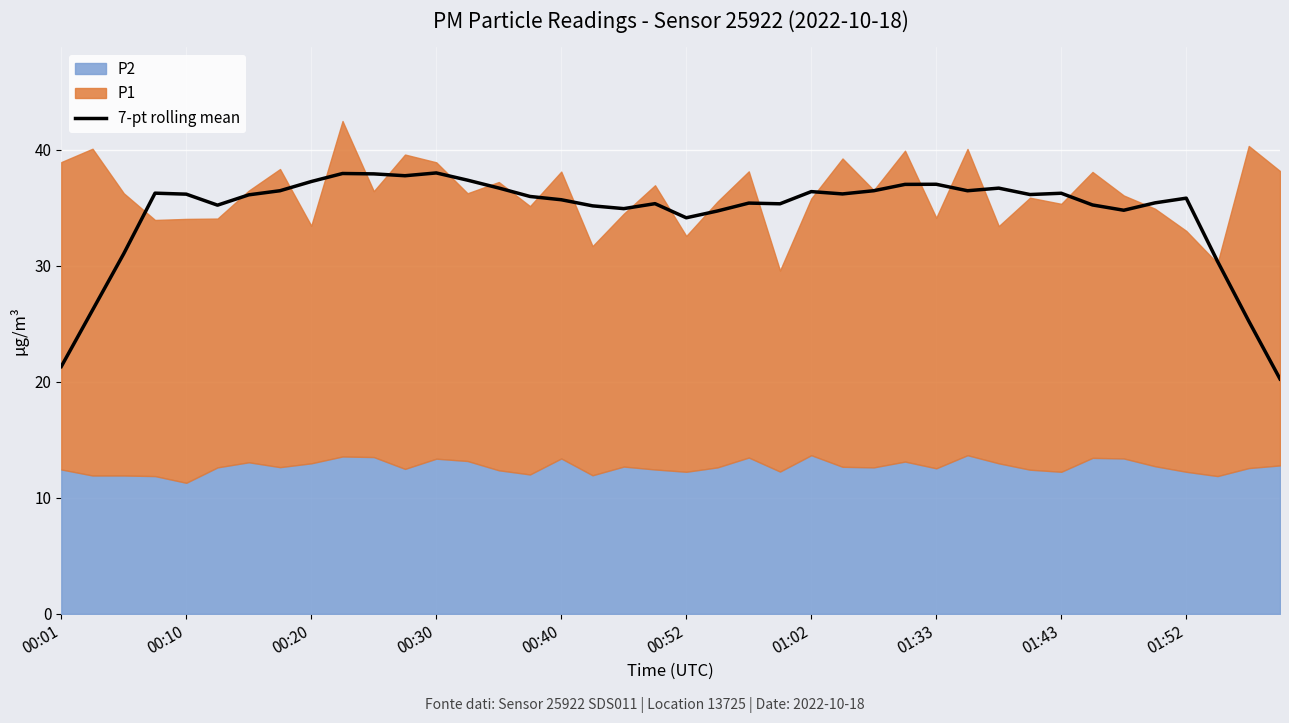

What is the maximum value for 7-pt rolling mean?

38.0